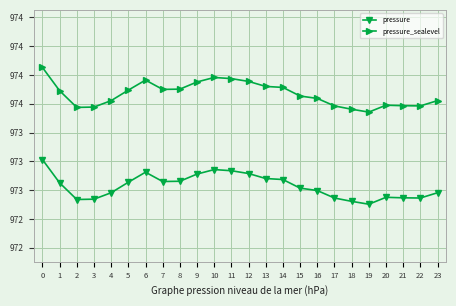

True or false: pressure_sealevel has a value of 1599.9 at 9.

False